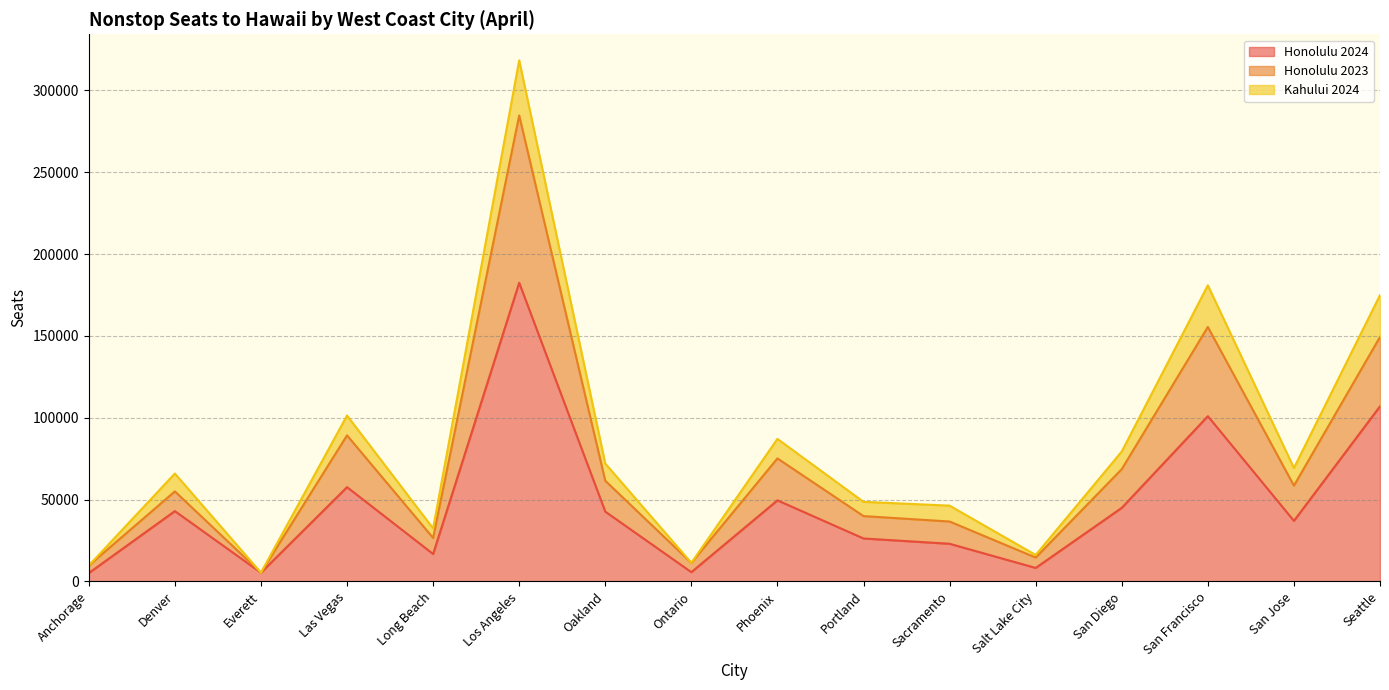

What is the highest value of the Honolulu 2024 series?

182443